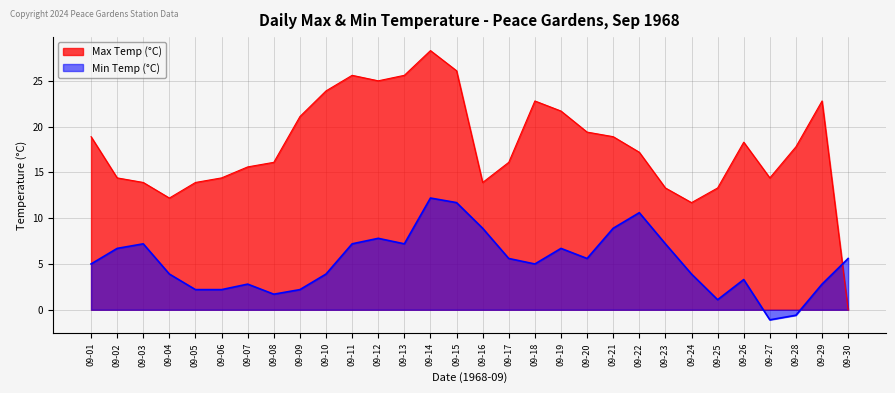

Is the value of Max Temp (°C) at 09-26 greater than the value of Min Temp (°C) at 09-11?

Yes